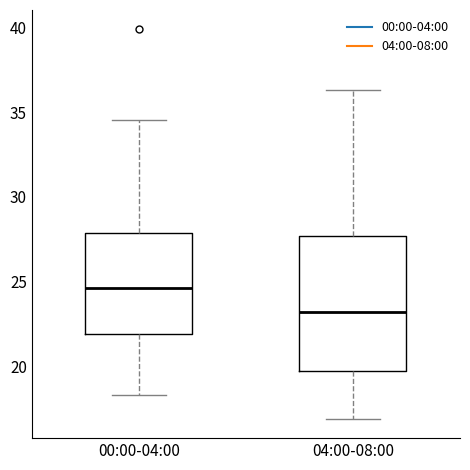

Reading left to right, transcribe this box plot: for each box, give where its median line is, the range the box spans, and where its two whiskers end, as read against the y-axis. The values are not printed on the chart, so give them approximately, as read against the axis.

00:00-04:00: median 24.5, box 22.0 to 28.0, whiskers 18.5 to 34.5
04:00-08:00: median 23.0, box 19.5 to 27.5, whiskers 17.0 to 36.5